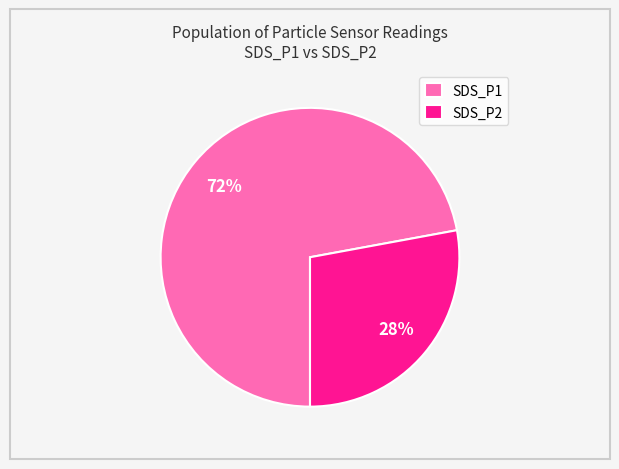

Do SDS_P2 and SDS_P1 together represent more than half of the pie?

Yes